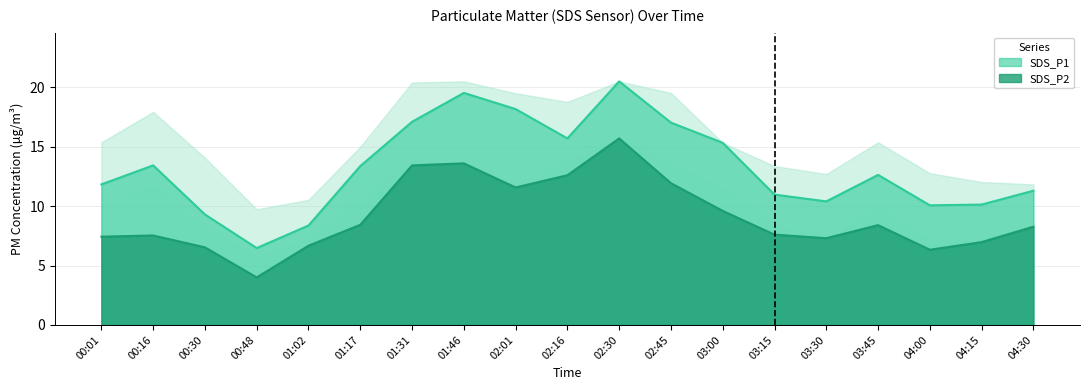

The SDS_P1 series shows 11.9 at 01:02. True or false?

False